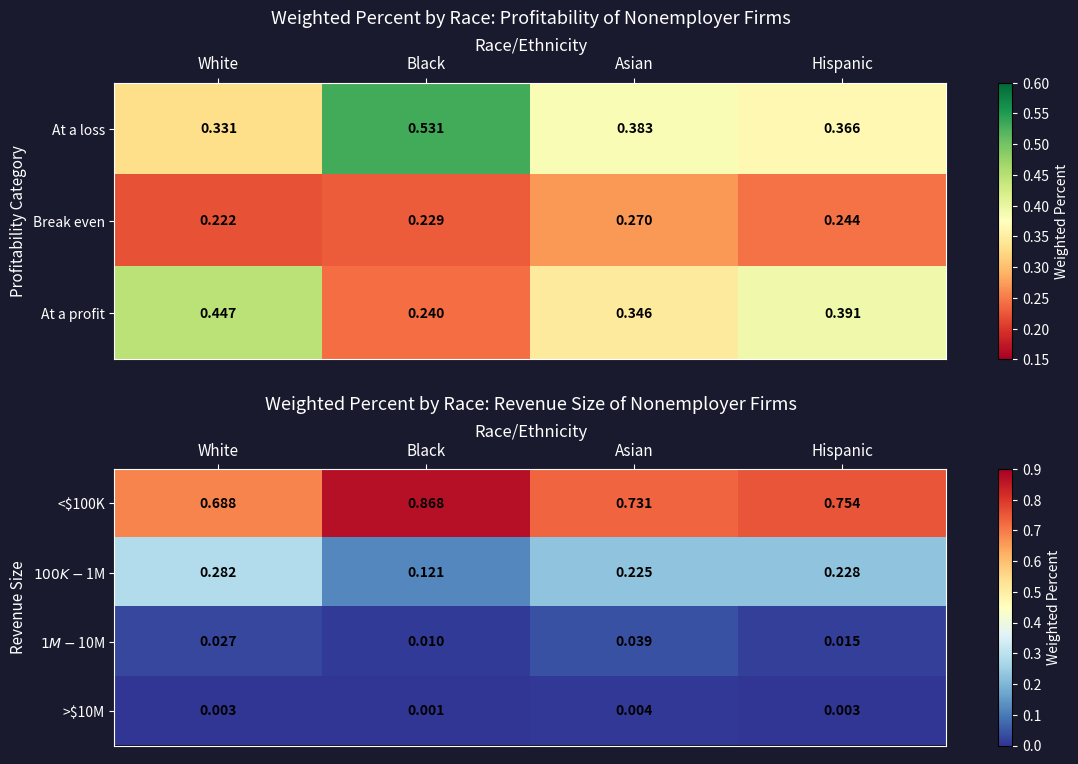

Where is $1M-$10M nearest to the value 0?

Black